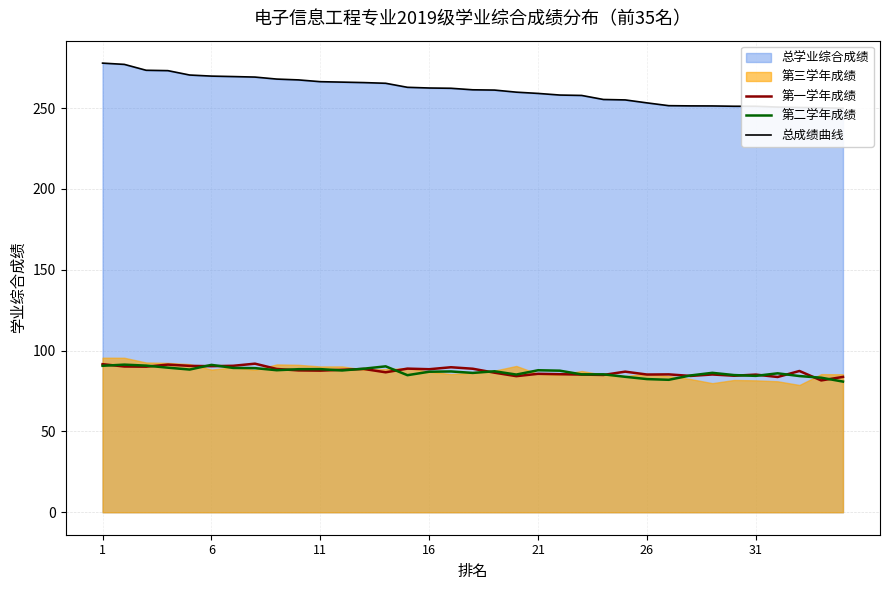

What is the maximum value for 第二学年成绩?

91.3